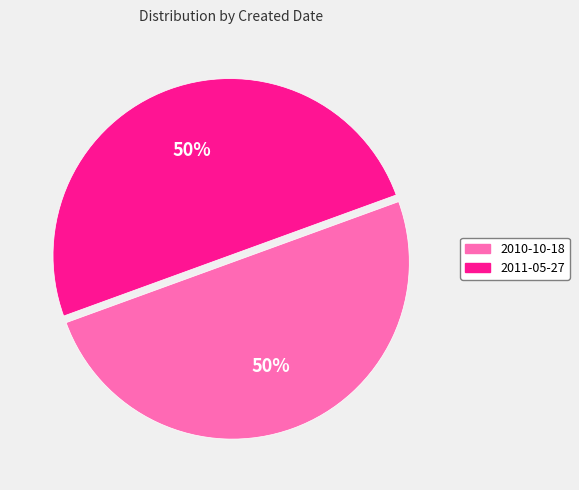

Is the sum of 2011-05-27 and 2010-10-18 greater than half?

Yes